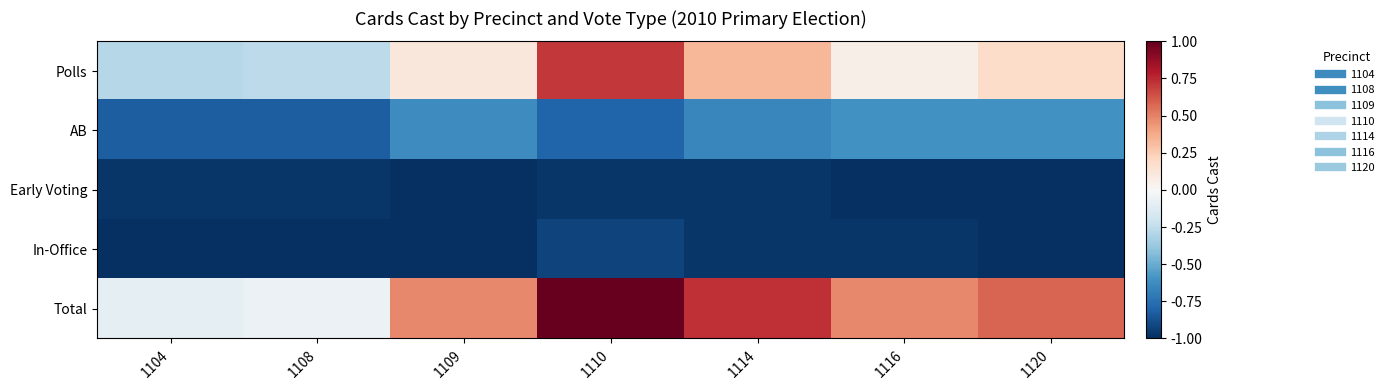

Count the number of categories in the chart.

7